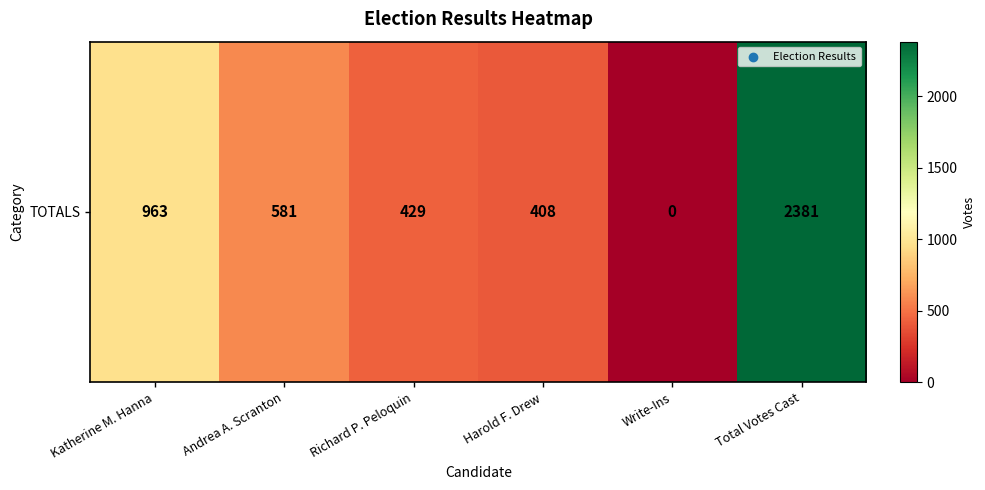

List the labels in order of value, largest first.

Total Votes Cast, Katherine M. Hanna, Andrea A. Scranton, Richard P. Peloquin, Harold F. Drew, Write-Ins